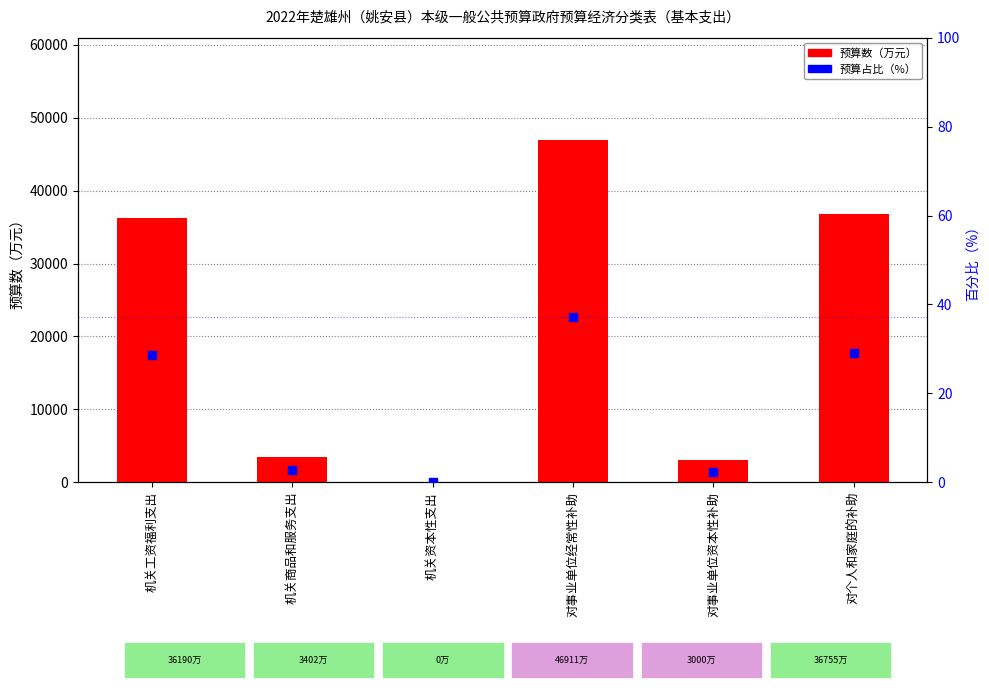

Is the value of 预算占比（%） at 对事业单位经常性补助 greater than the value of 预算数（万元） at 对事业单位经常性补助?

No